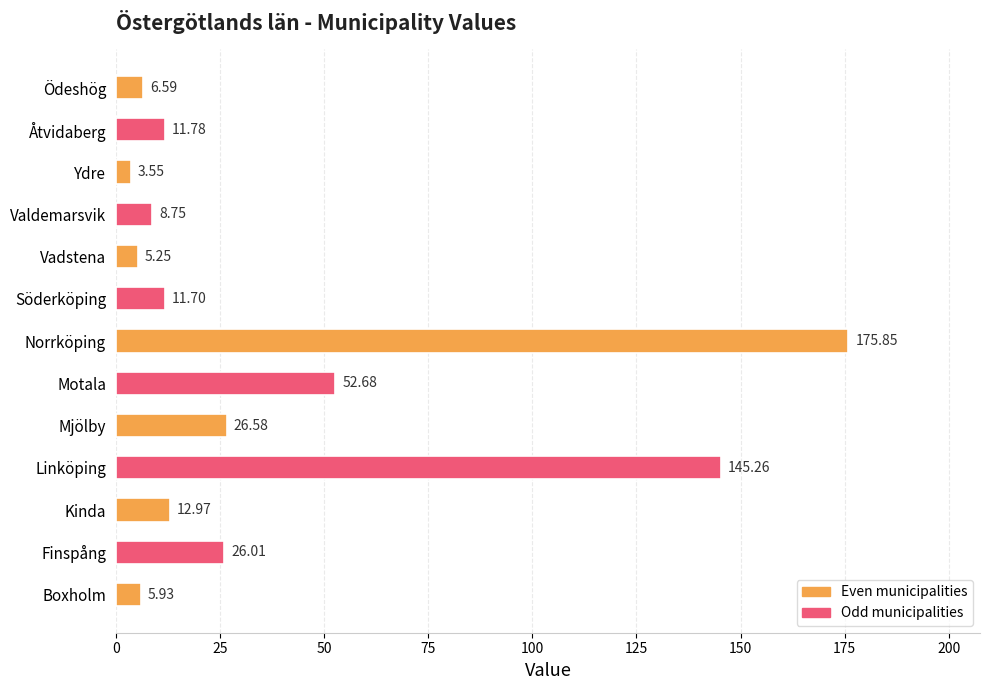

Rank the categories by value from lowest to highest.

Ydre, Vadstena, Boxholm, Ödeshög, Valdemarsvik, Söderköping, Åtvidaberg, Kinda, Finspång, Mjölby, Motala, Linköping, Norrköping